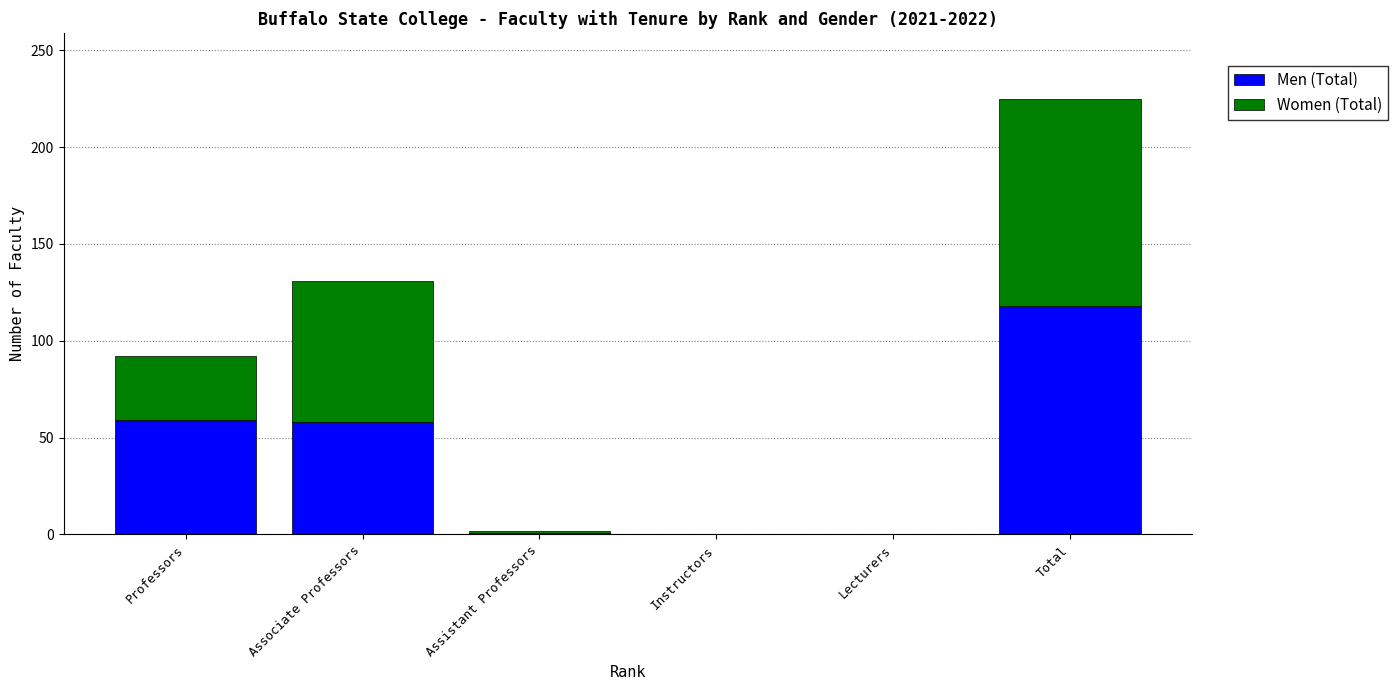

True or false: Men (Total) has a value of 89 at Professors.

False